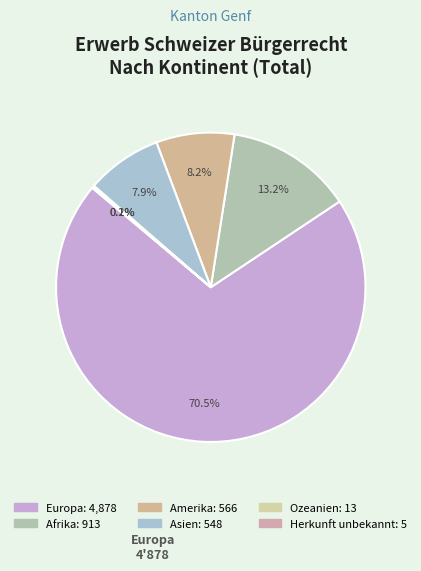

What is the smallest slice in the pie chart?

Herkunft unbekannt